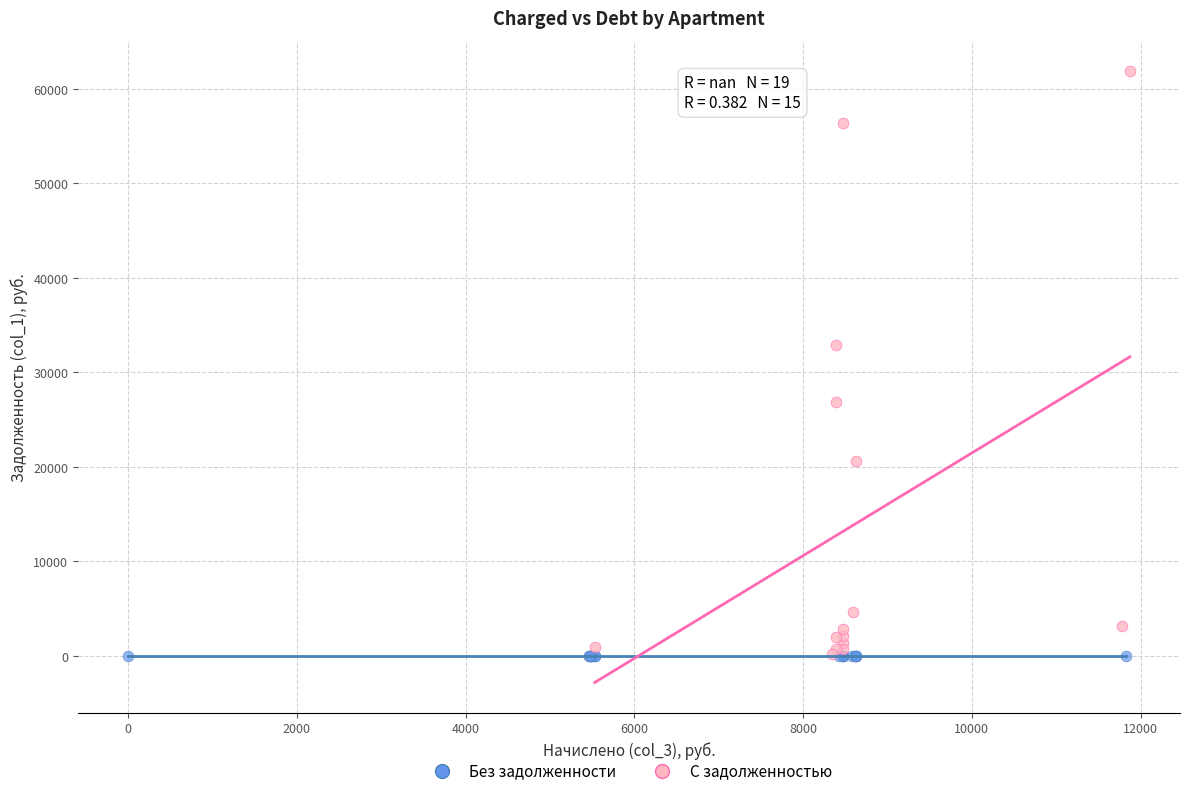

Which series contains the highest Y value?

С задолженностью